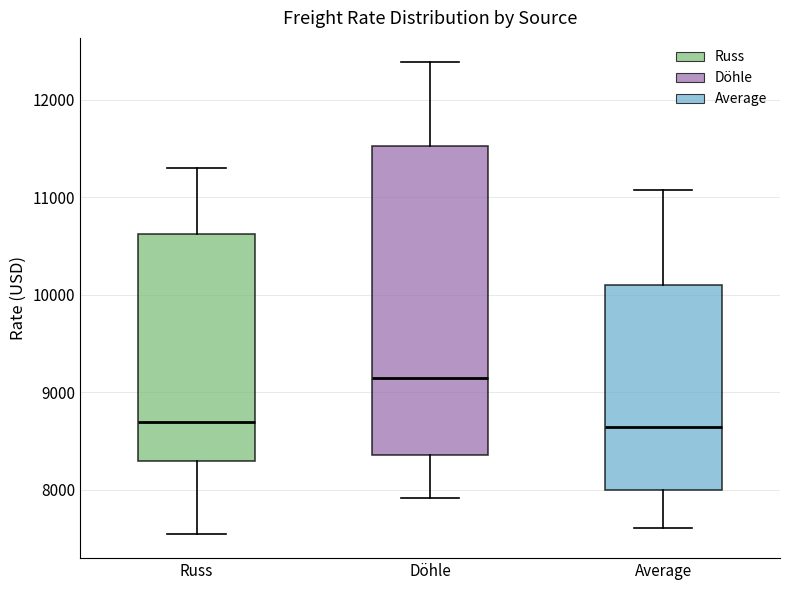

Which box is the tallest, from its lower edge to its upper edge?

Döhle